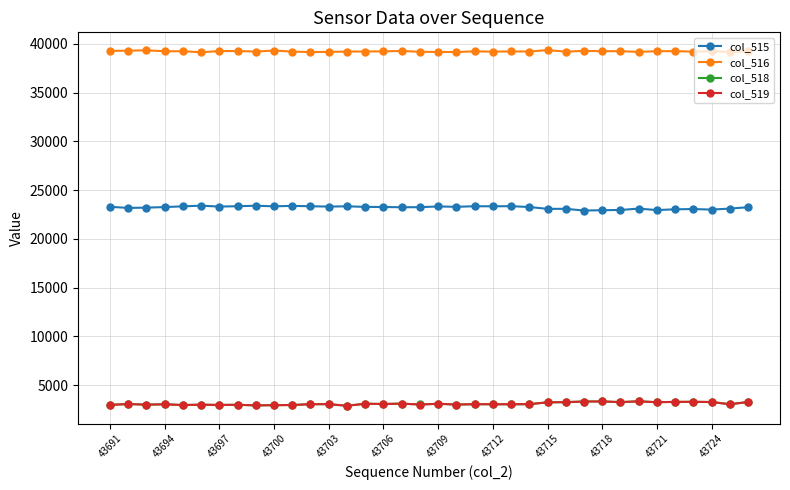

What is the greatest value displayed?

39347